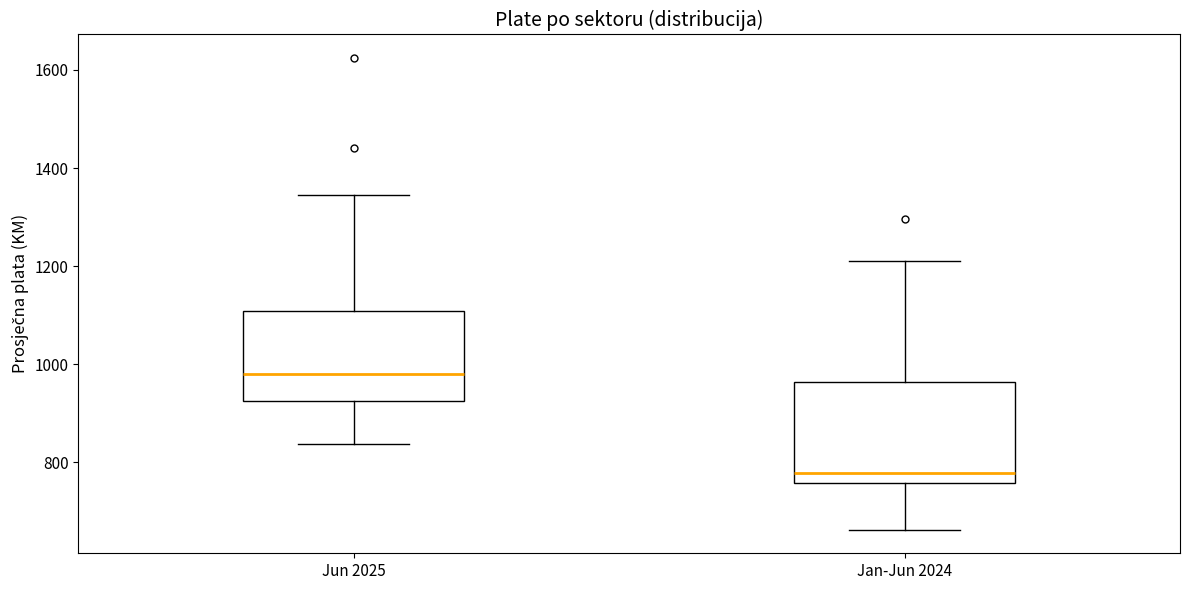

Which box is the tallest, from its lower edge to its upper edge?

Jan-Jun 2024